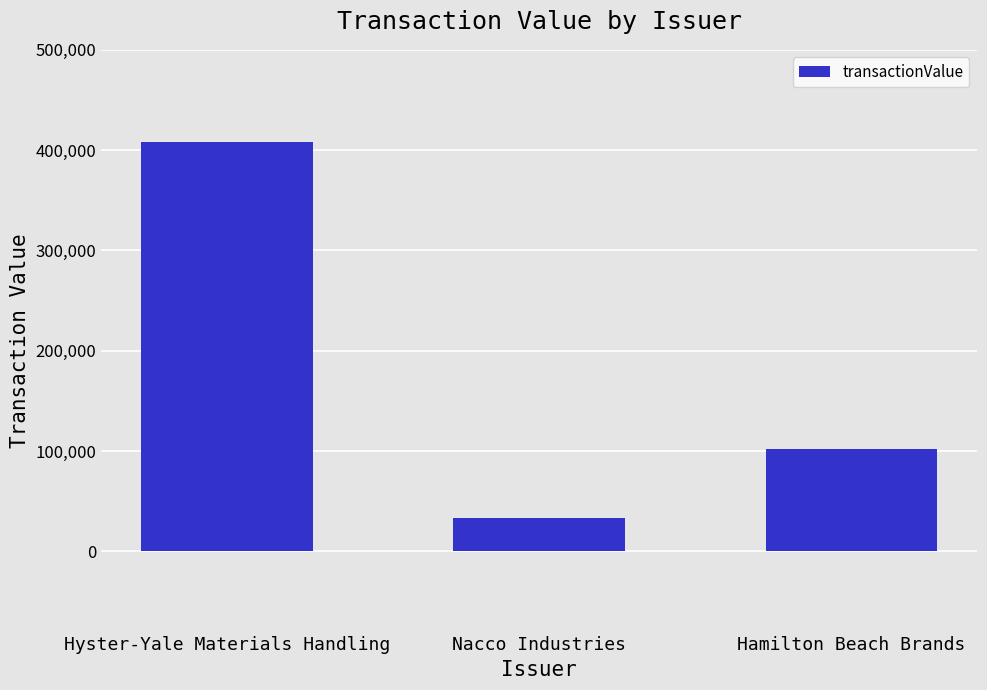

How many values are below 101799?

1